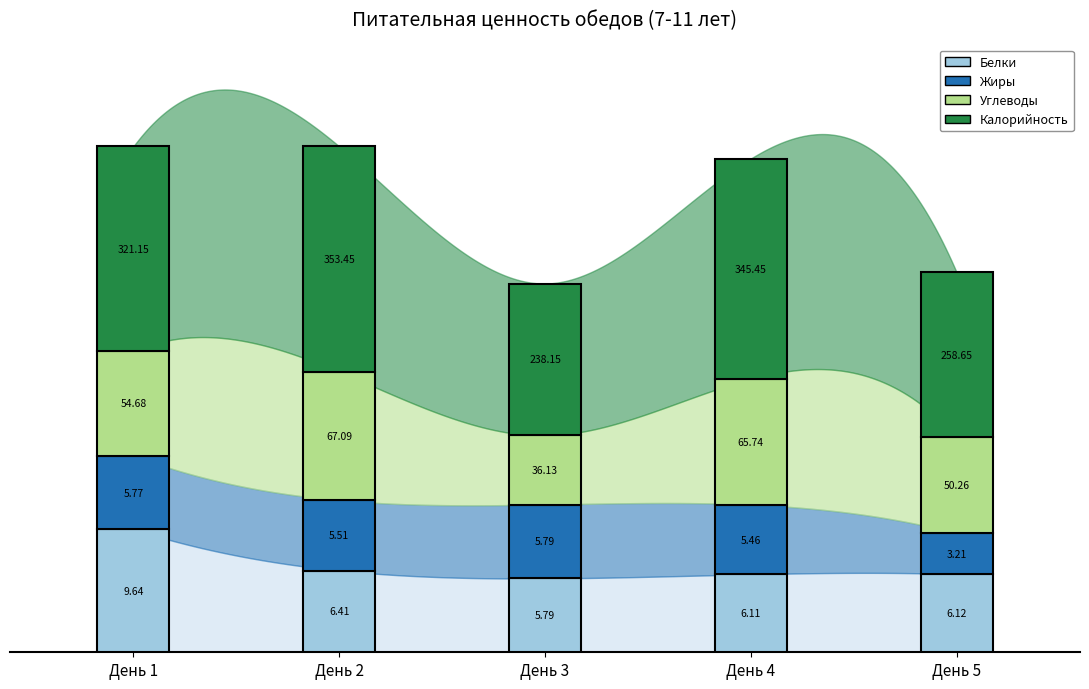

List the series in order of their peak value, lowest first.

Жиры, Белки, Углеводы, Калорийность